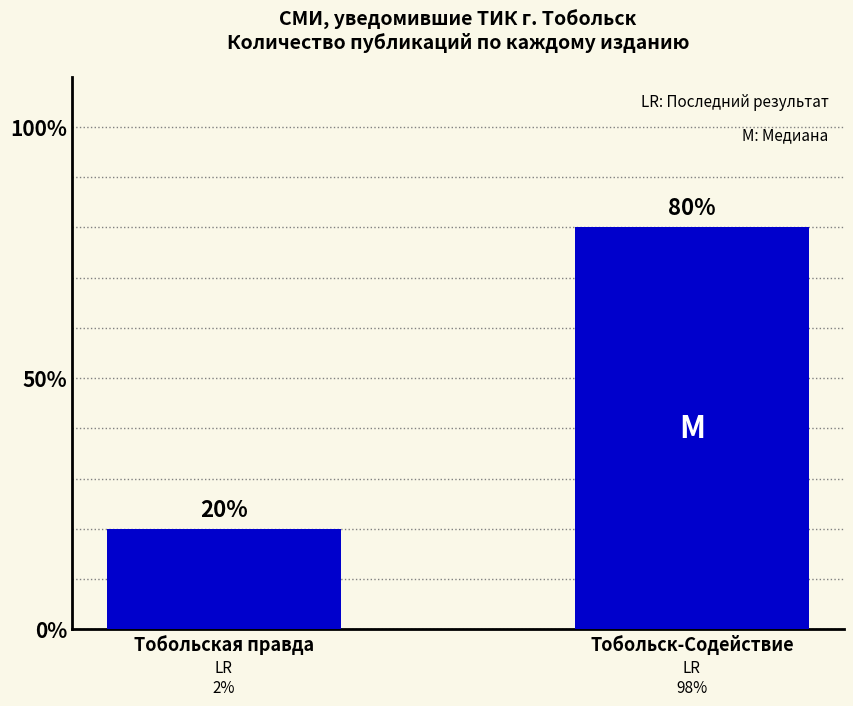

How many data points are less than 80?

1